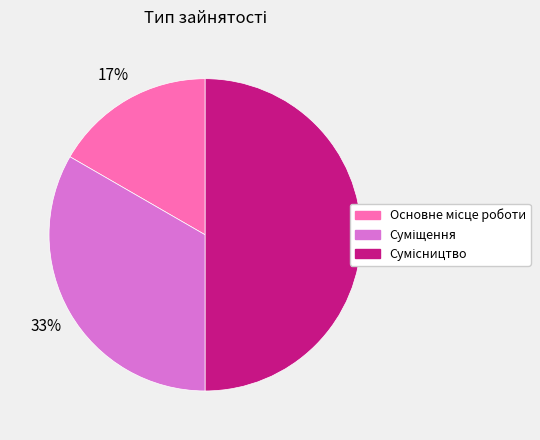

To the nearest percent, what is the difference between the largest and smallest slice percentages?

33%